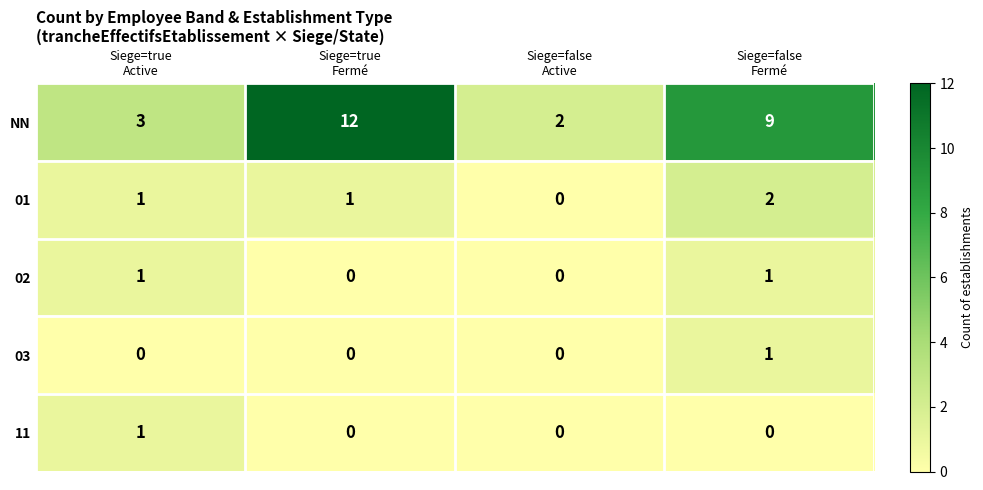

At how many categories does at least one series exceed 0?

4